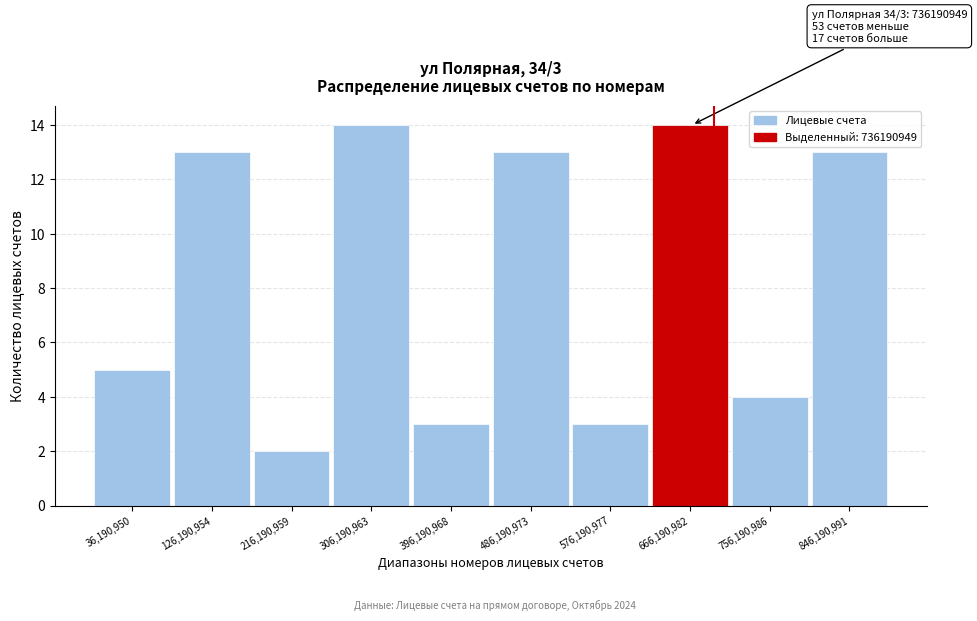

Reading right to left, transcribe all the data shown in this chart.

846,190,991=13	756,190,986=4	666,190,982=14	576,190,977=3	486,190,973=13	396,190,968=3	306,190,963=14	216,190,959=2	126,190,954=13	36,190,950=5